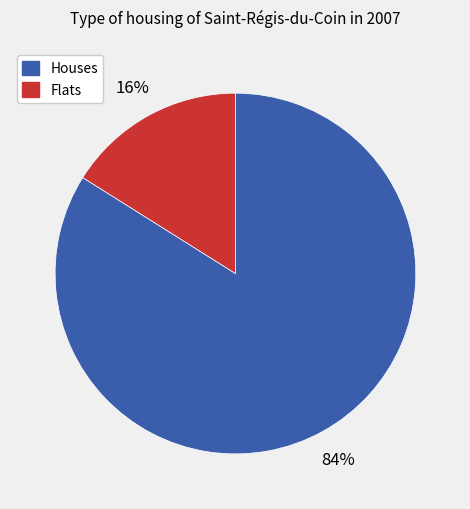

Is there a majority slice in this chart?

Yes